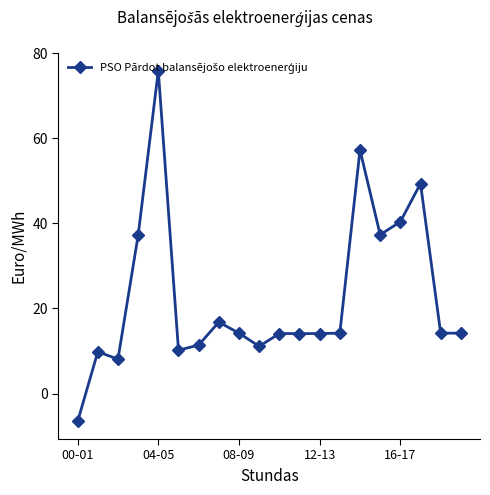

What is the value of the 15th point from the left?

57.3